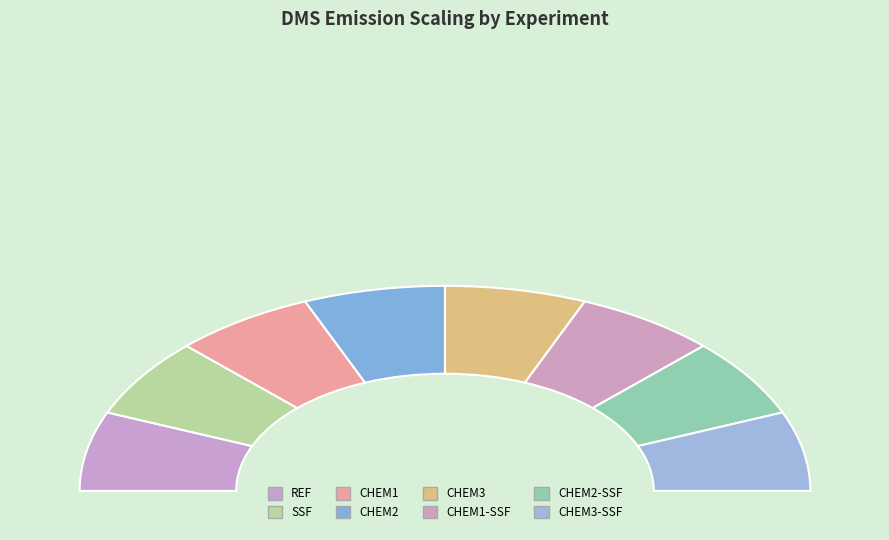

To the nearest percent, what percentage of the pie is CHEM2-SSF?

12%